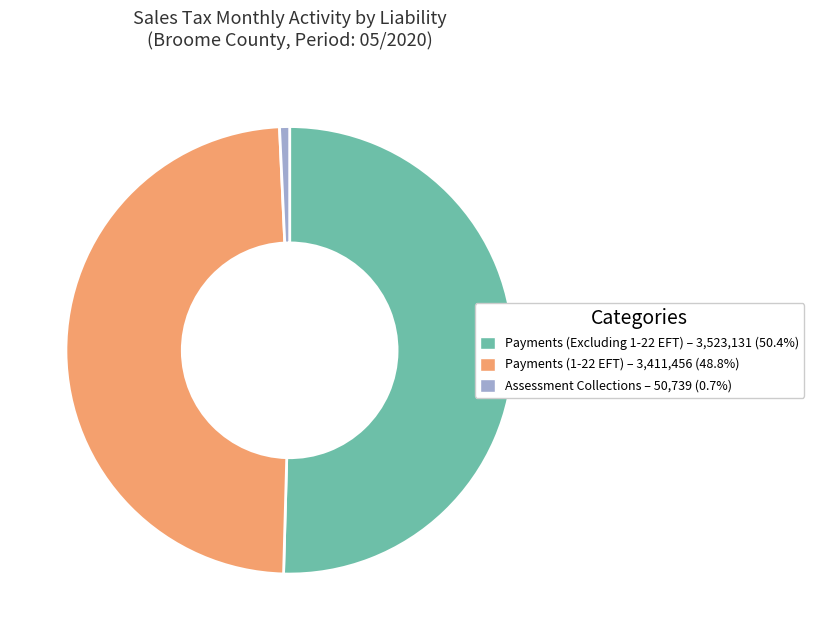

Is the sum of Payments (1-22 EFT) and Assessment Collections greater than half?

No